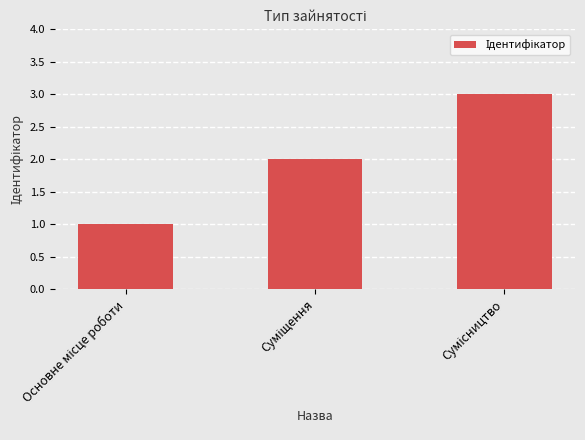

What is the sum of all values?

6